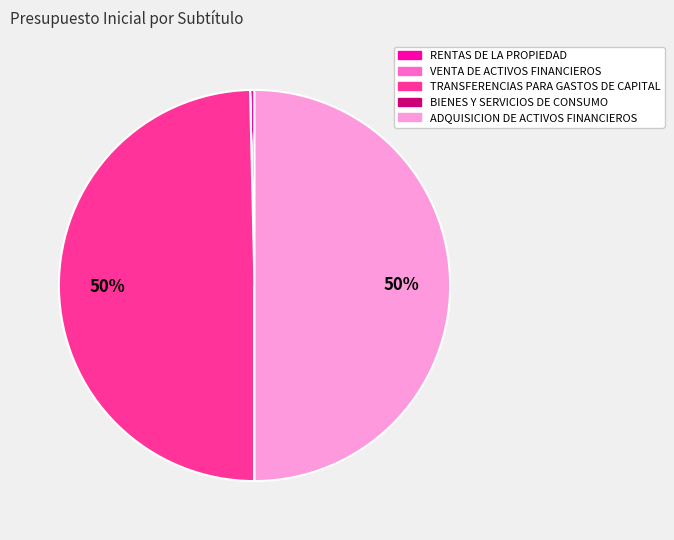

To the nearest percent, what percentage of the pie is ADQUISICION DE ACTIVOS FINANCIEROS?

50%